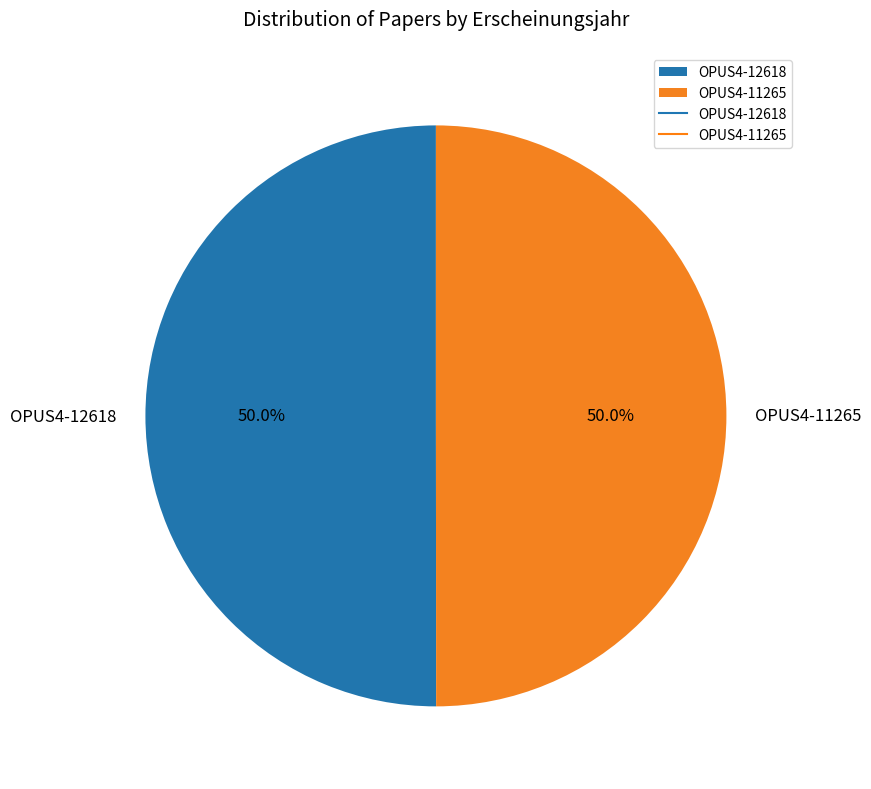

Do OPUS4-12618 and OPUS4-11265 together represent more than half of the pie?

Yes